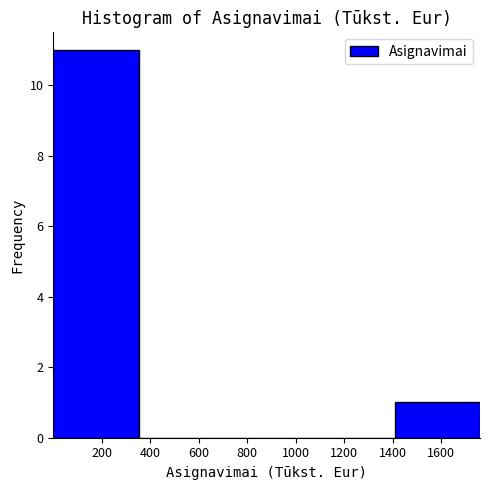

Reading left to right, list every bar in this chart as the range it spans on the x-axis followed by its height. Neither the bar edges nor the heights are printed on the chart, so give them approximately, as read against the axes.

0 to 360: 11
360 to 700: 0
700 to 1060: 0
1060 to 1400: 0
1400 to 1760: 1